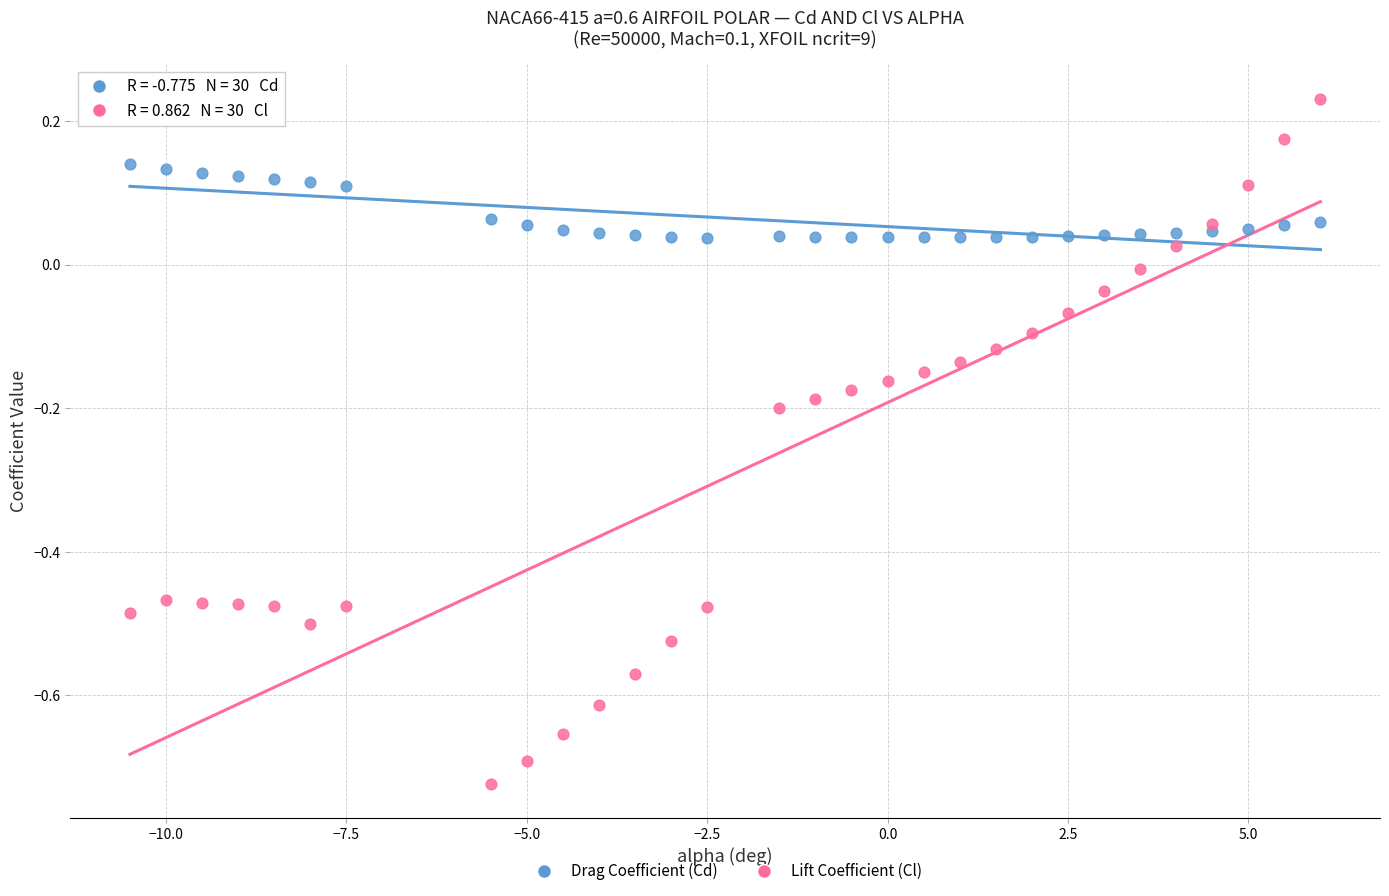

Across all data points, what is the range of Y values (max minus min)?

1.0